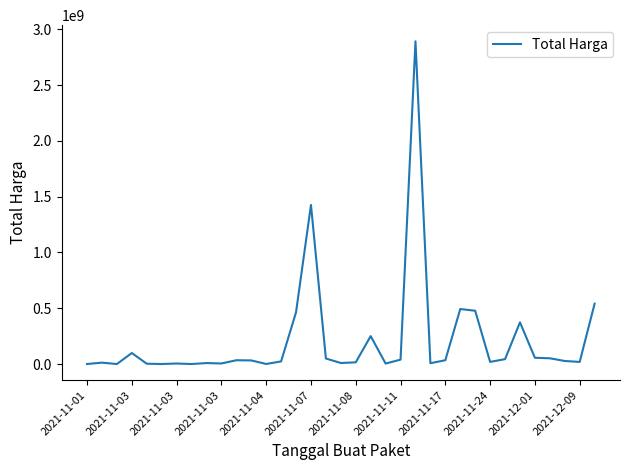

What is the maximum value shown in the chart?

2892122000